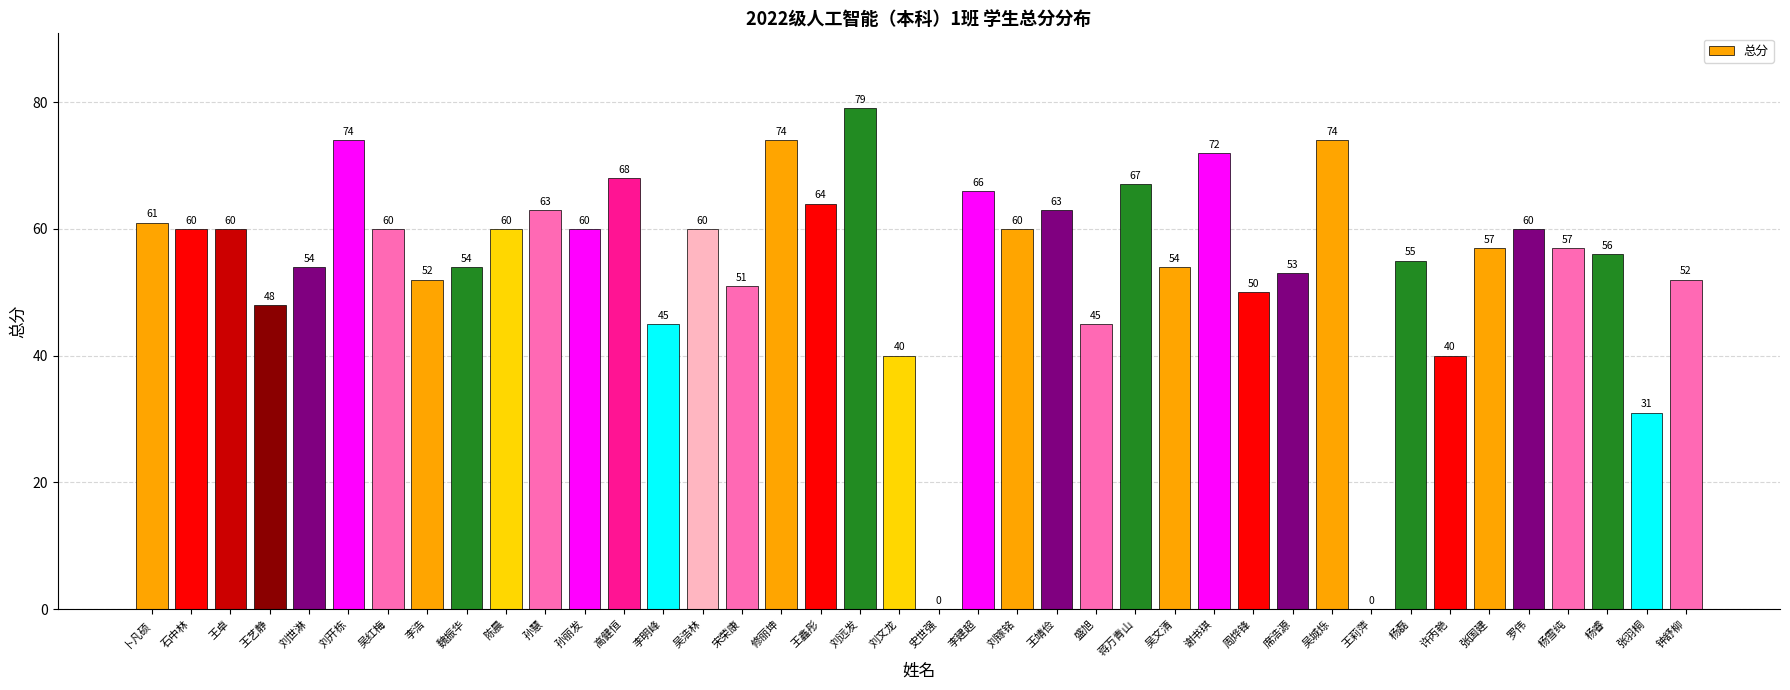

Between 李浩 and 周烨锋, which is larger?

李浩